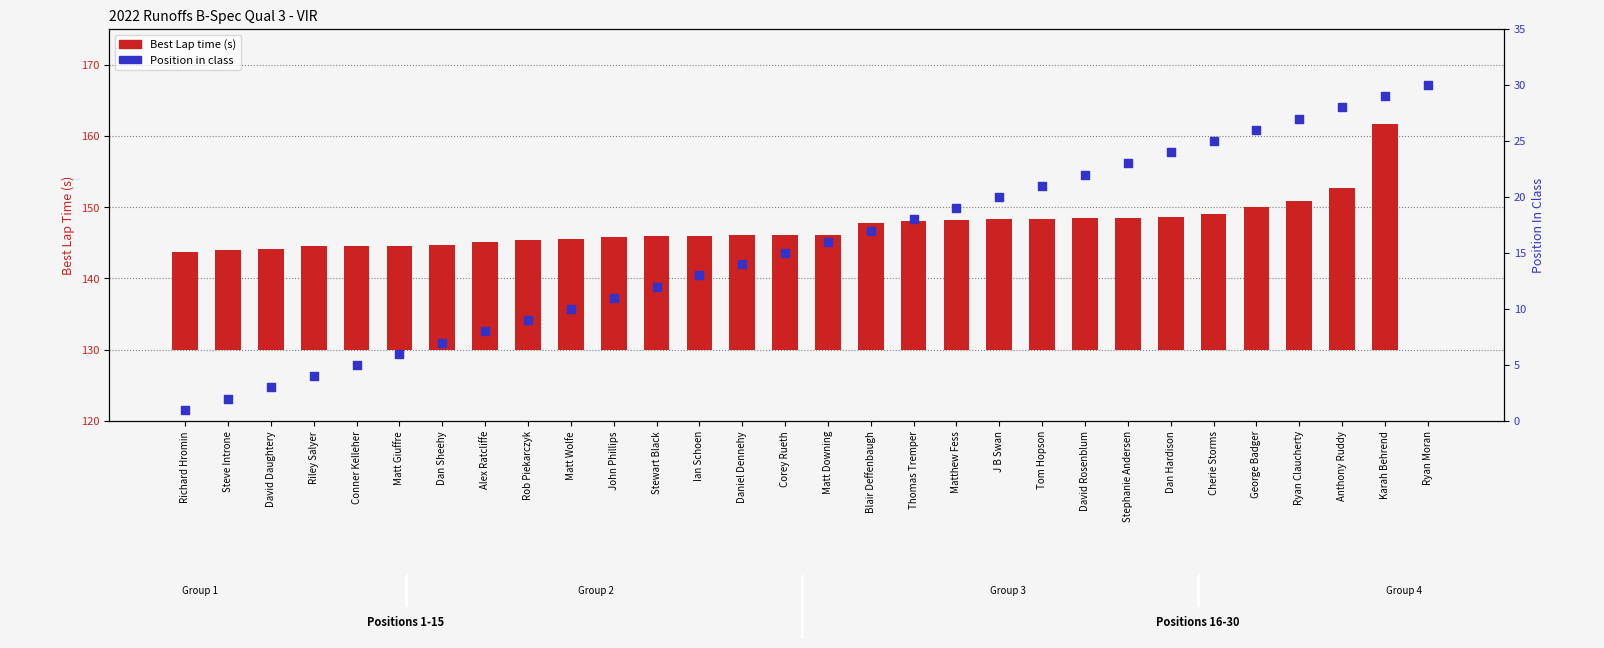

At which category is the sum across all series the highest?

Karah Behrend